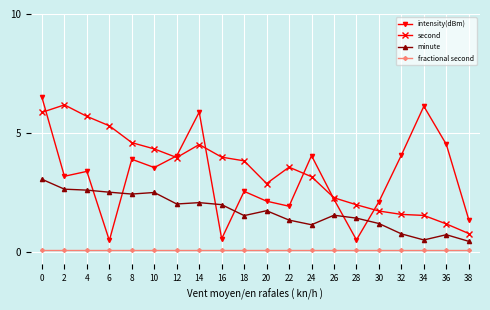

In minute, how many points are lower than both neighbors (excluding endpoints)?

5